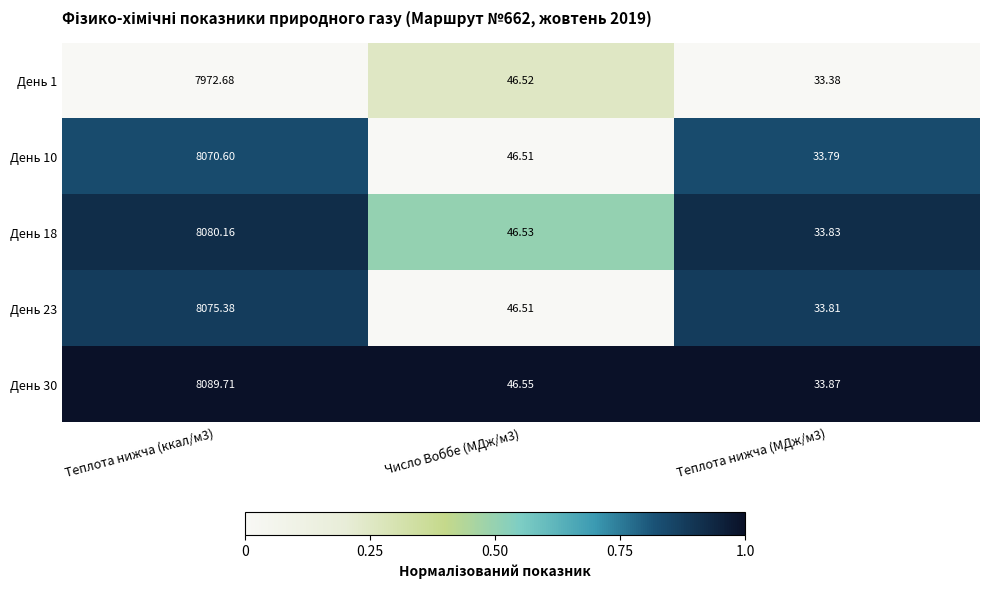

Count the number of data series in this chart.

5